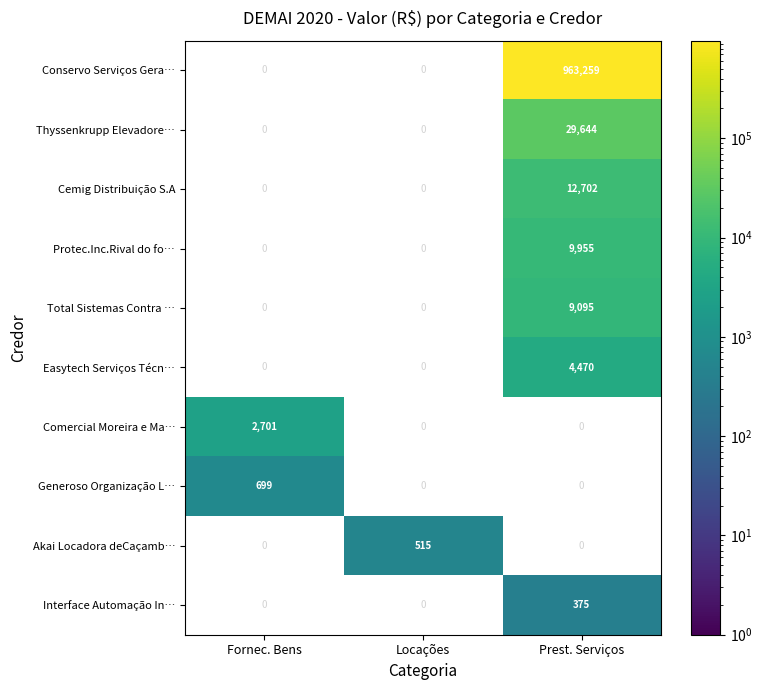

Is it true that Comercial Moreira e Ma… equals 1603 at Fornec. Bens?

False